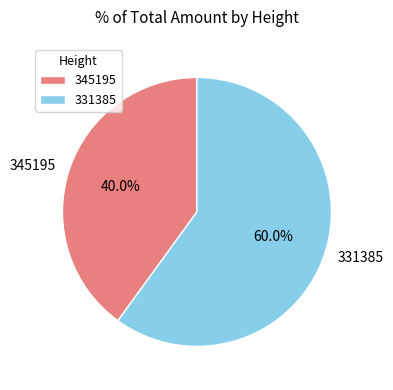

Which slice represents more than half of the pie?

331385